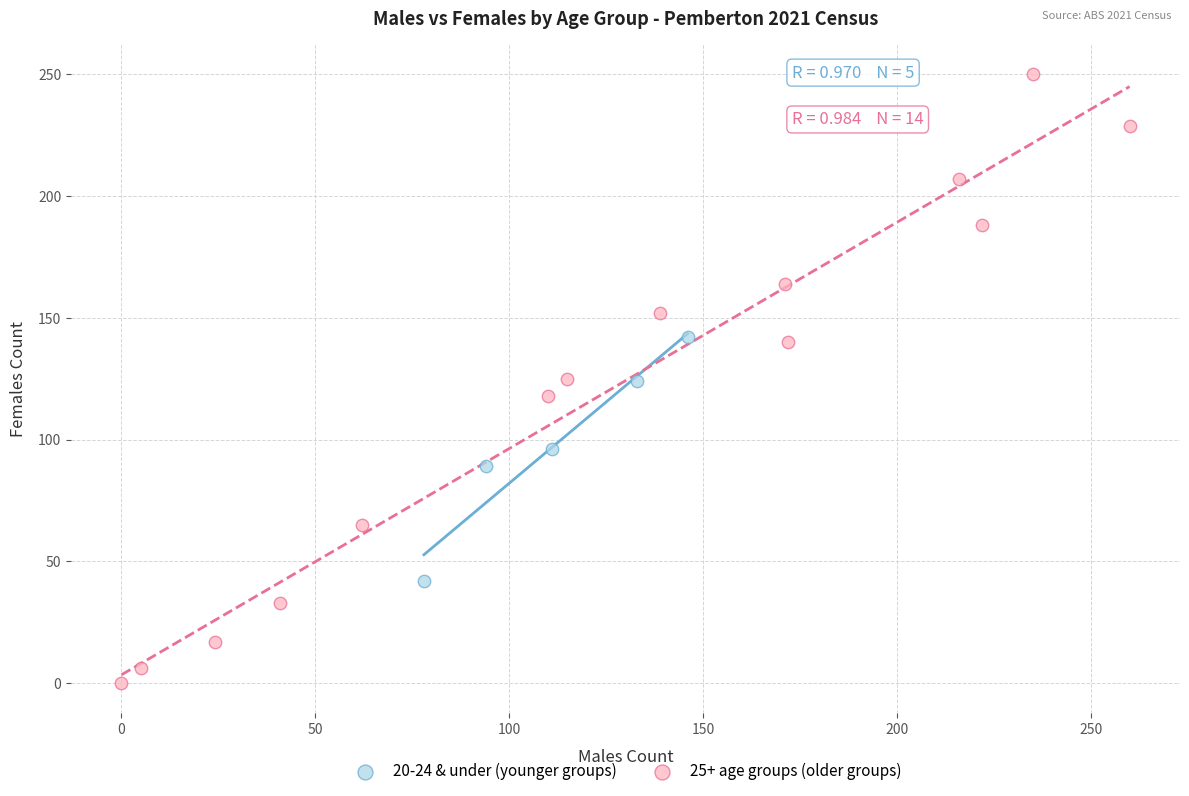

Which series contains the lowest Y value?

25+ age groups (older groups)